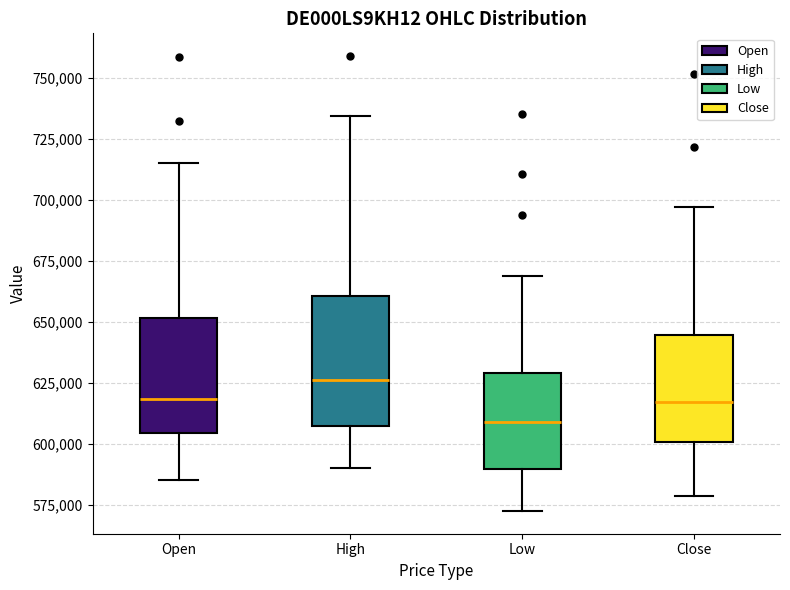

Comparing the boxes themselves (not the whiskers), which one is the tallest?

High